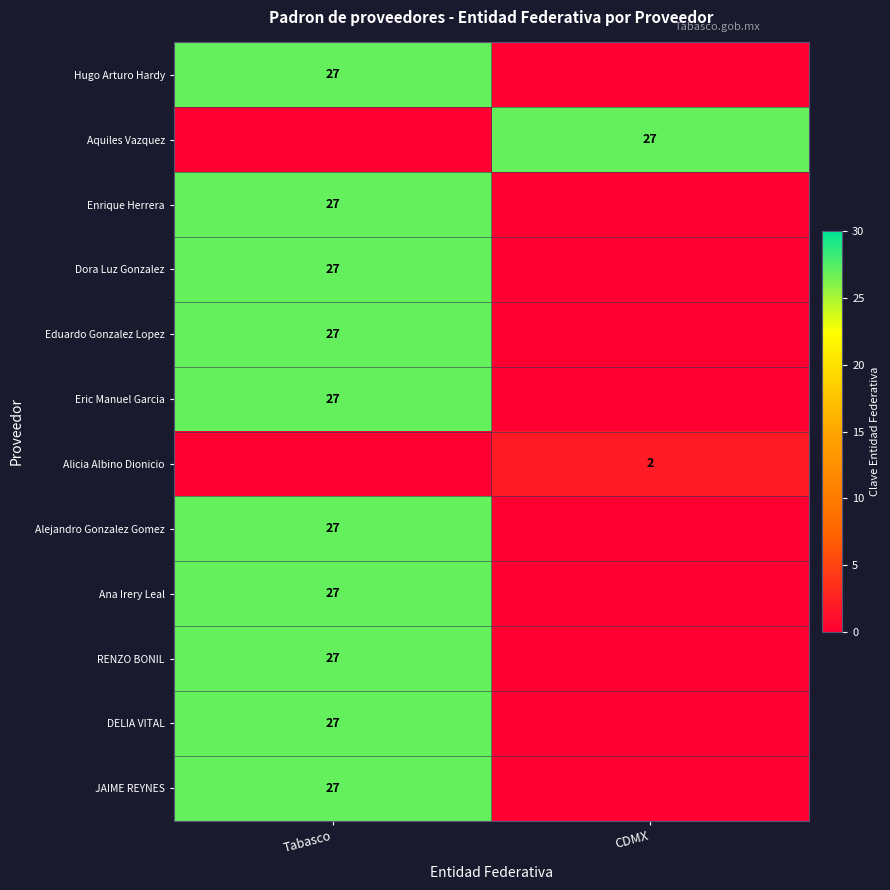

Between Tabasco and CDMX, which is larger?

Tabasco